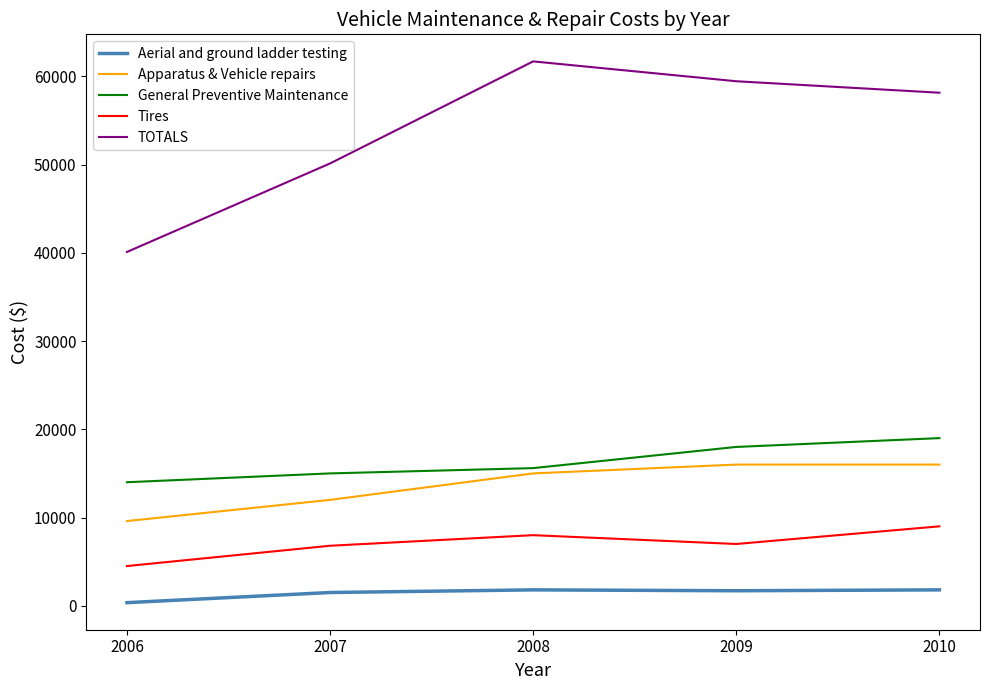

What is the spread (max minus min) of values at 2007?

48632